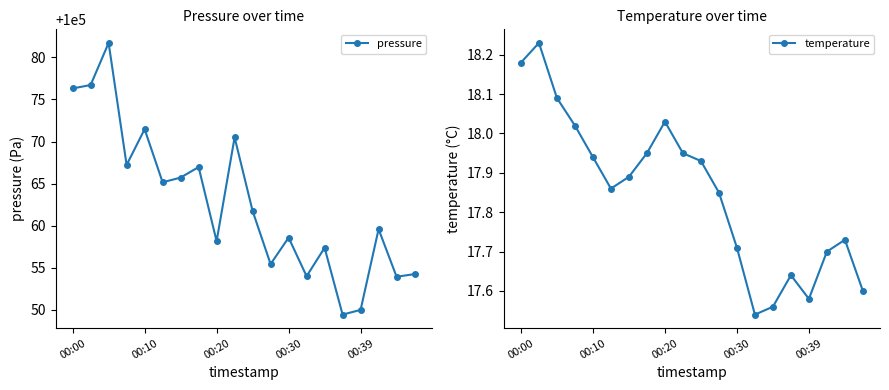

True or false: pressure and temperature cross at least once.

False